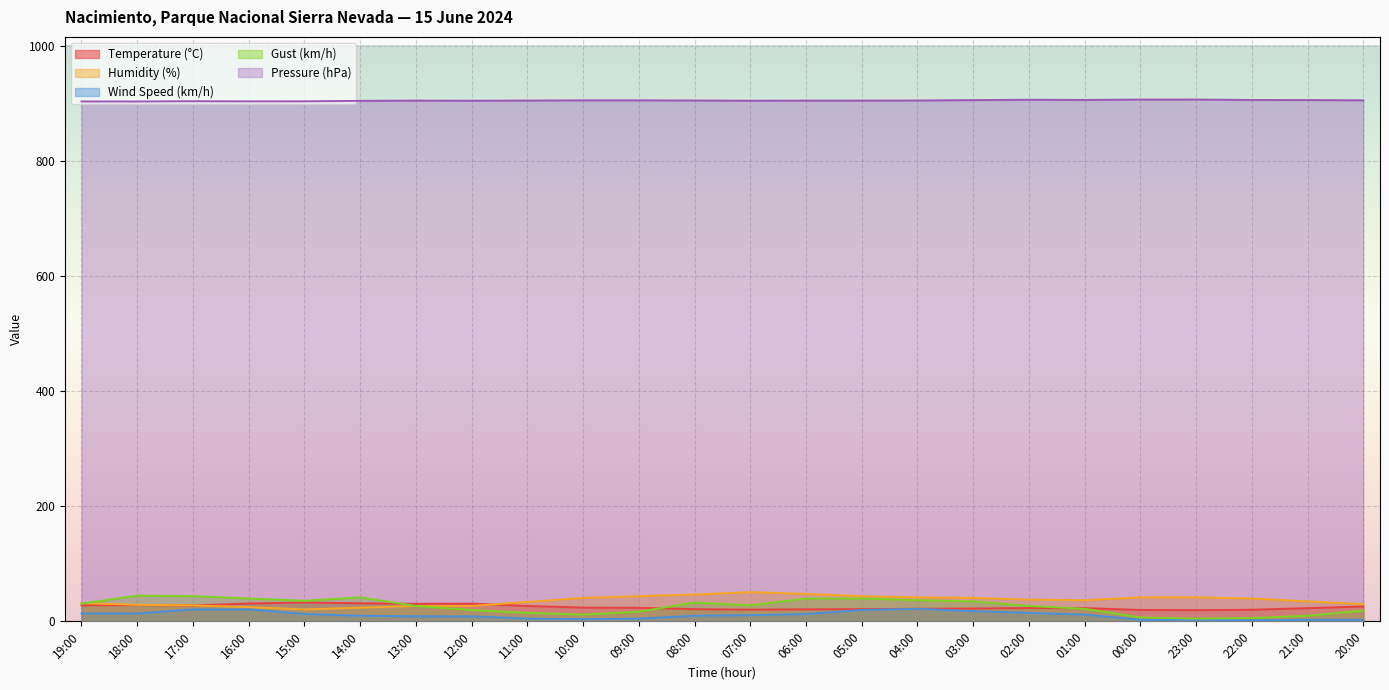

How many distinct data groups are displayed?

5